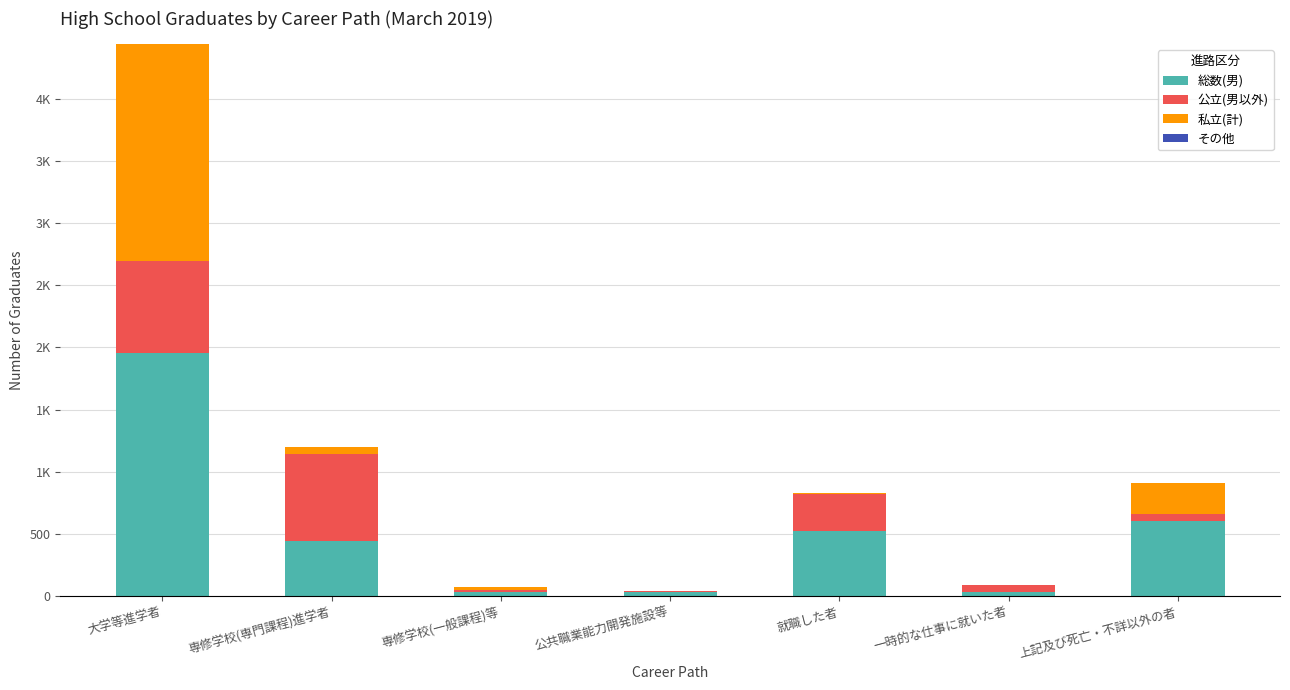

Which series has the largest range (max minus min)?

総数(男)